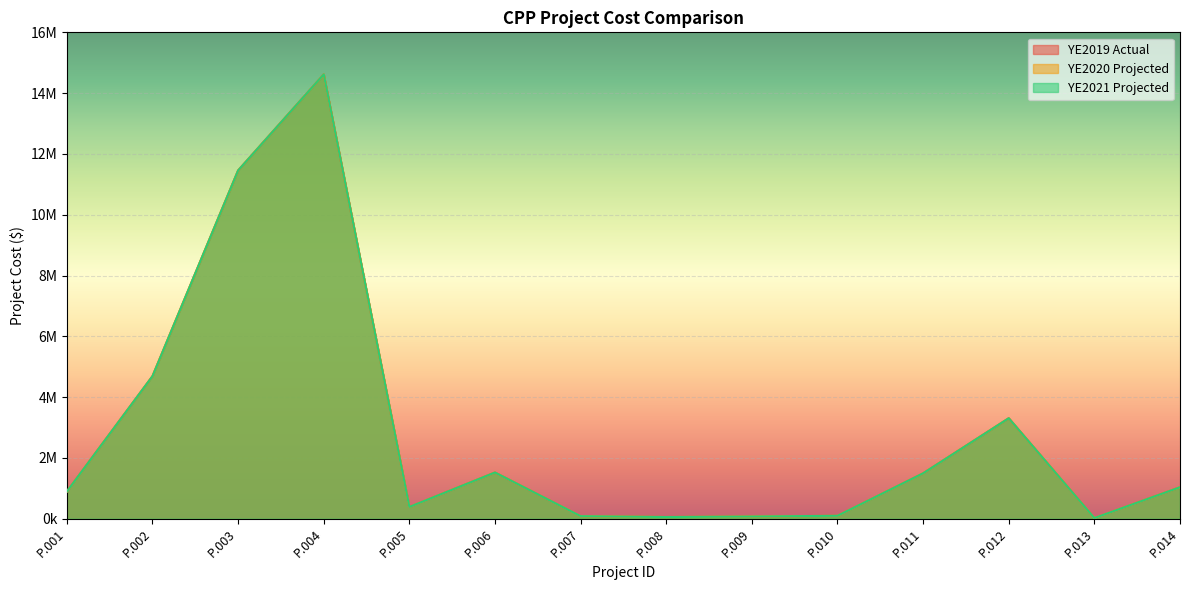

Between P.010 and P.002, which is larger?

P.002